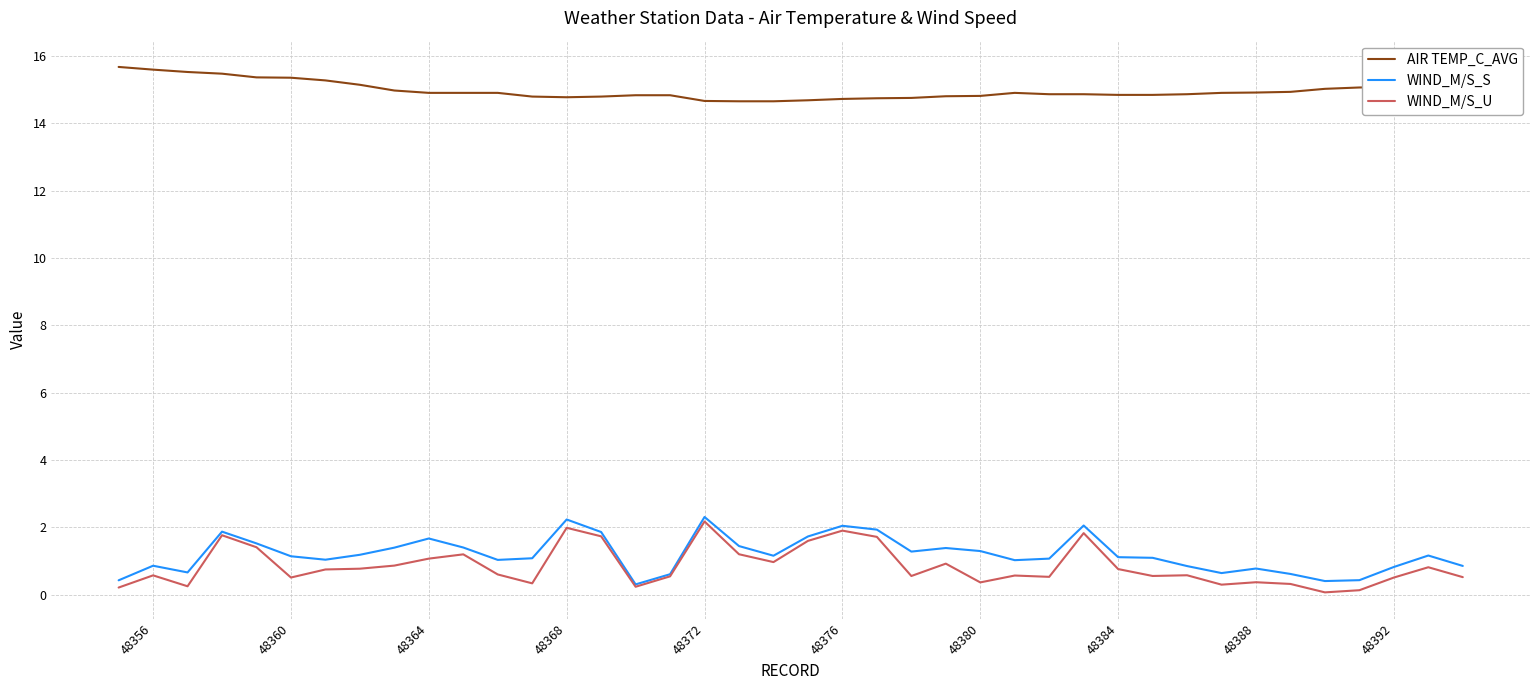

What is the minimum value for AIR TEMP_C_AVG?

14.7